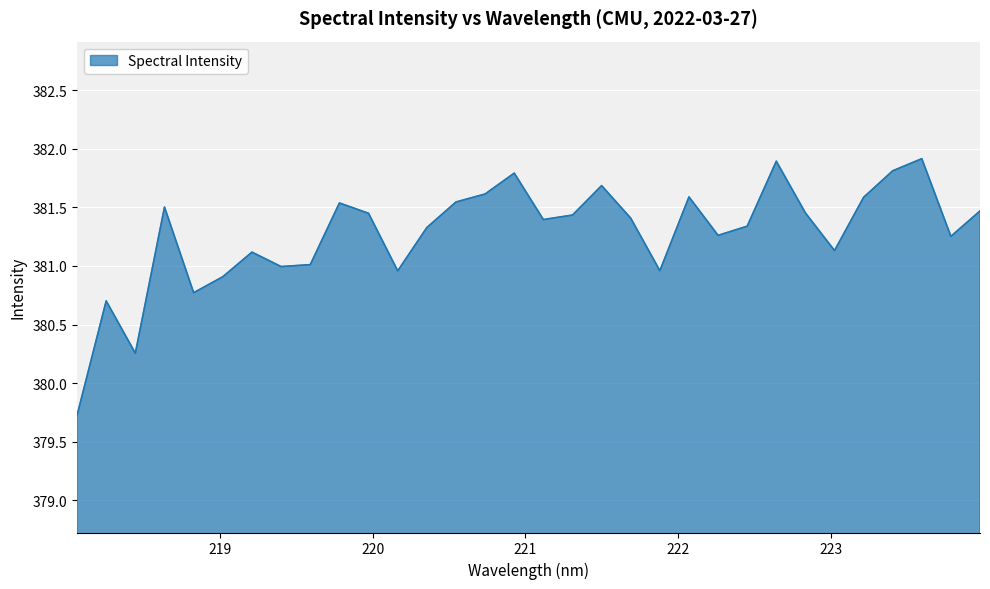

What is the smallest value displayed?

379.7